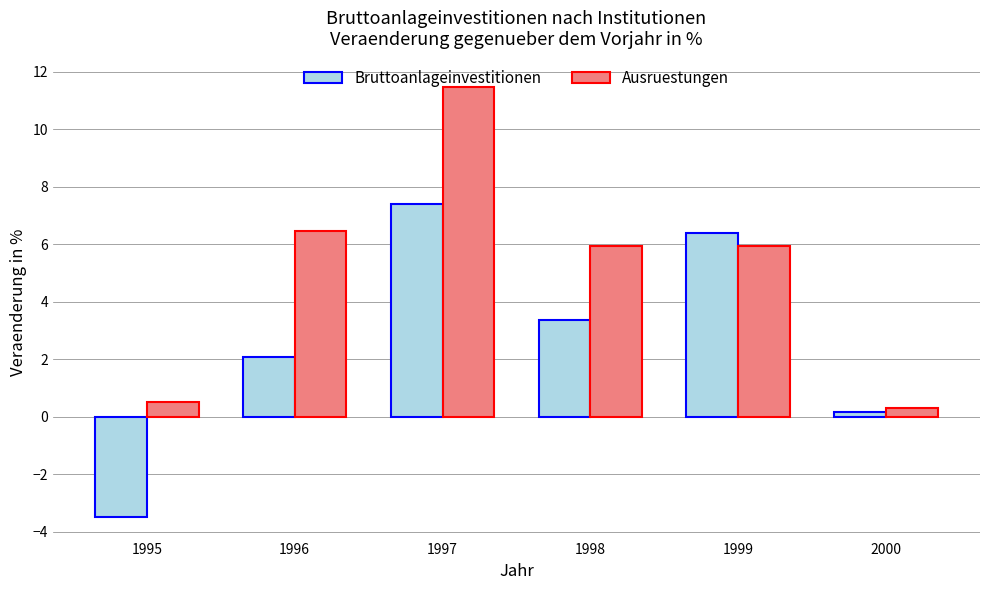

What are all the series names shown in the legend?

Bruttoanlageinvestitionen, Ausruestungen